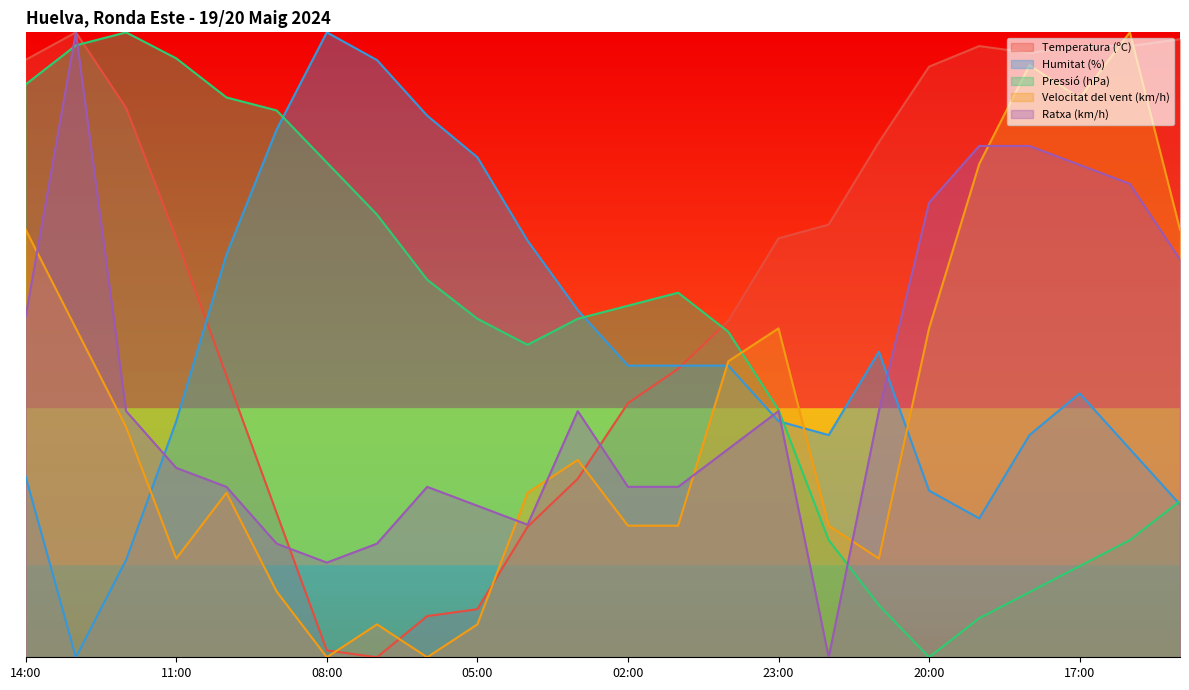

At which category does the chart reach its minimum across all series?

07:00